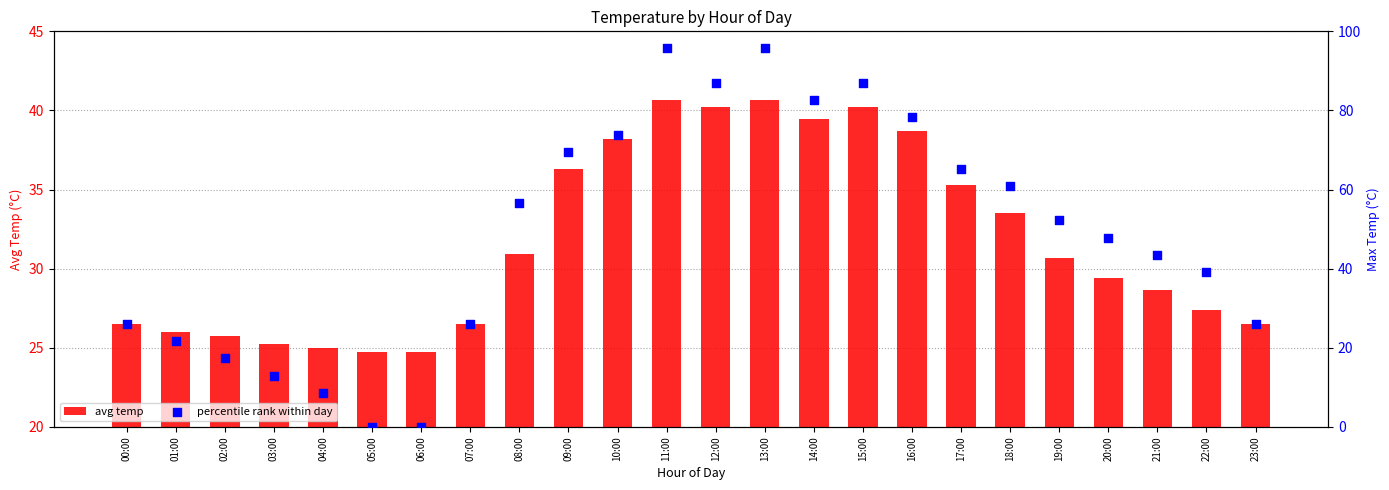

What are all the series names shown in the legend?

avg temp, percentile rank within day